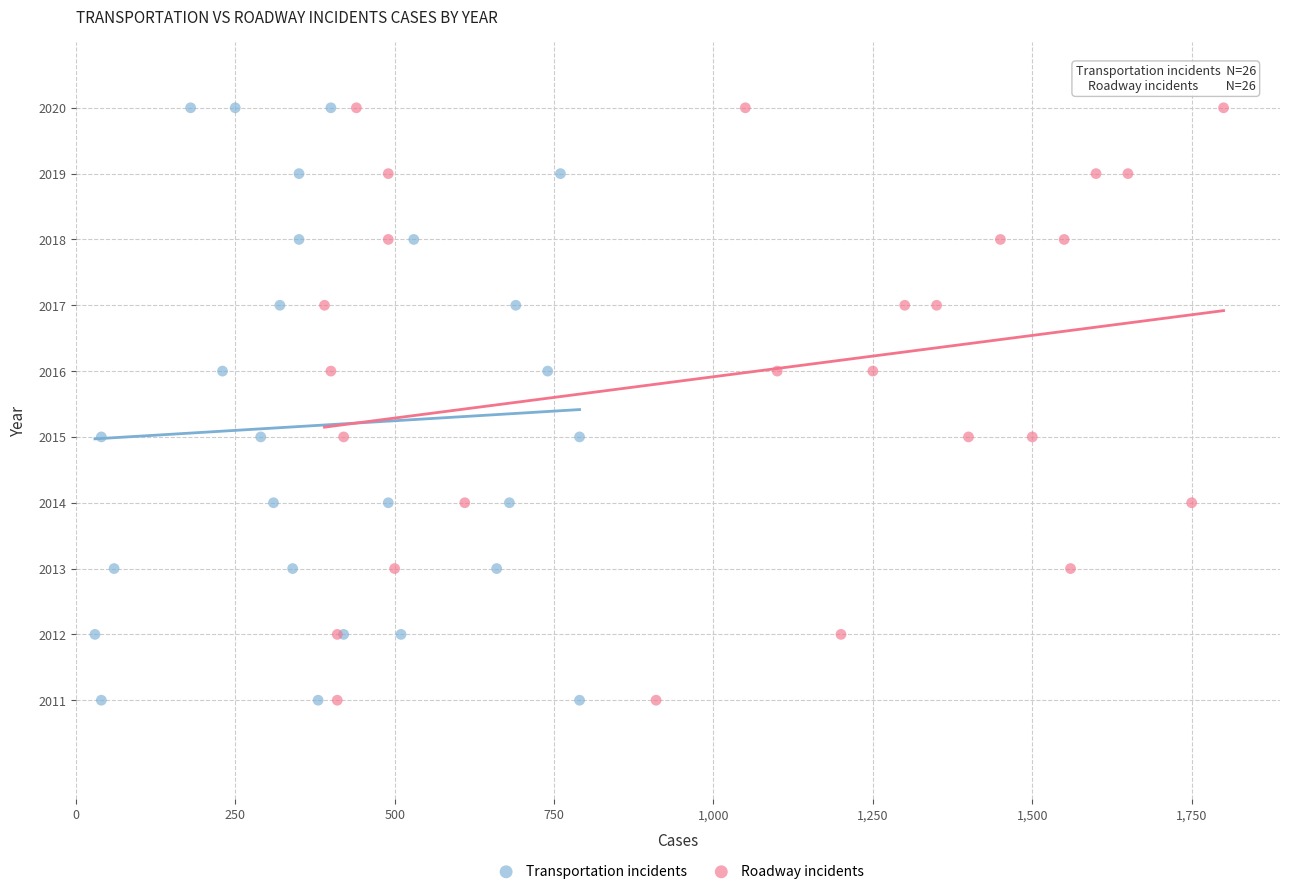

What are all the series names shown in the legend?

Transportation incidents, Roadway incidents